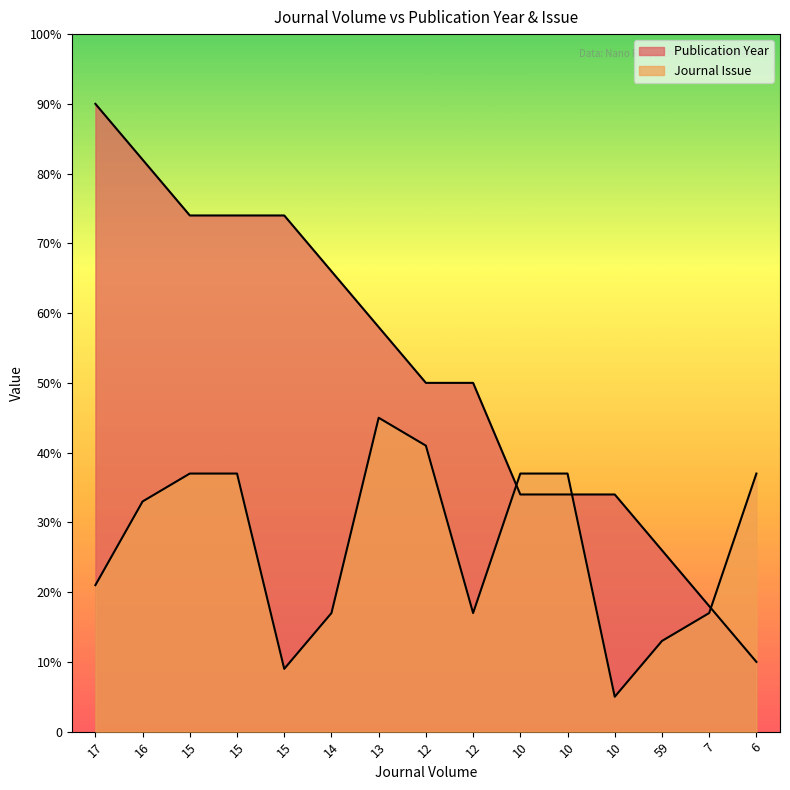

What is the label of the 7th point from the right?

12